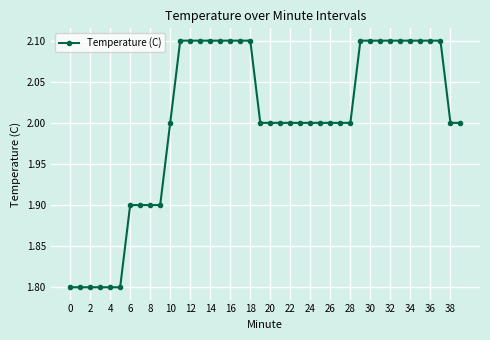

What is the average value?

2.0